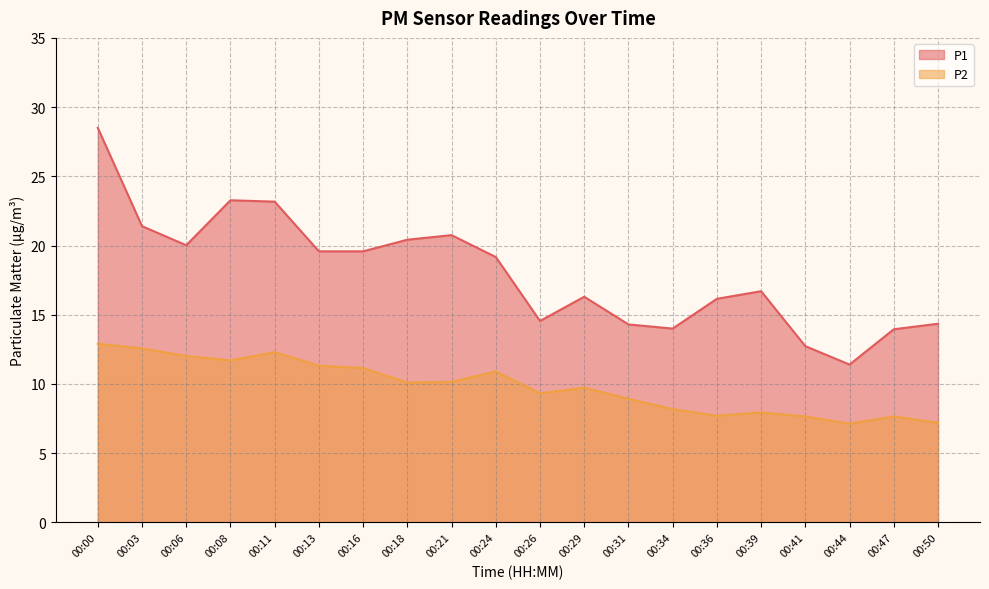

What is the difference between the second highest and second lowest values in the P2 series?

5.4